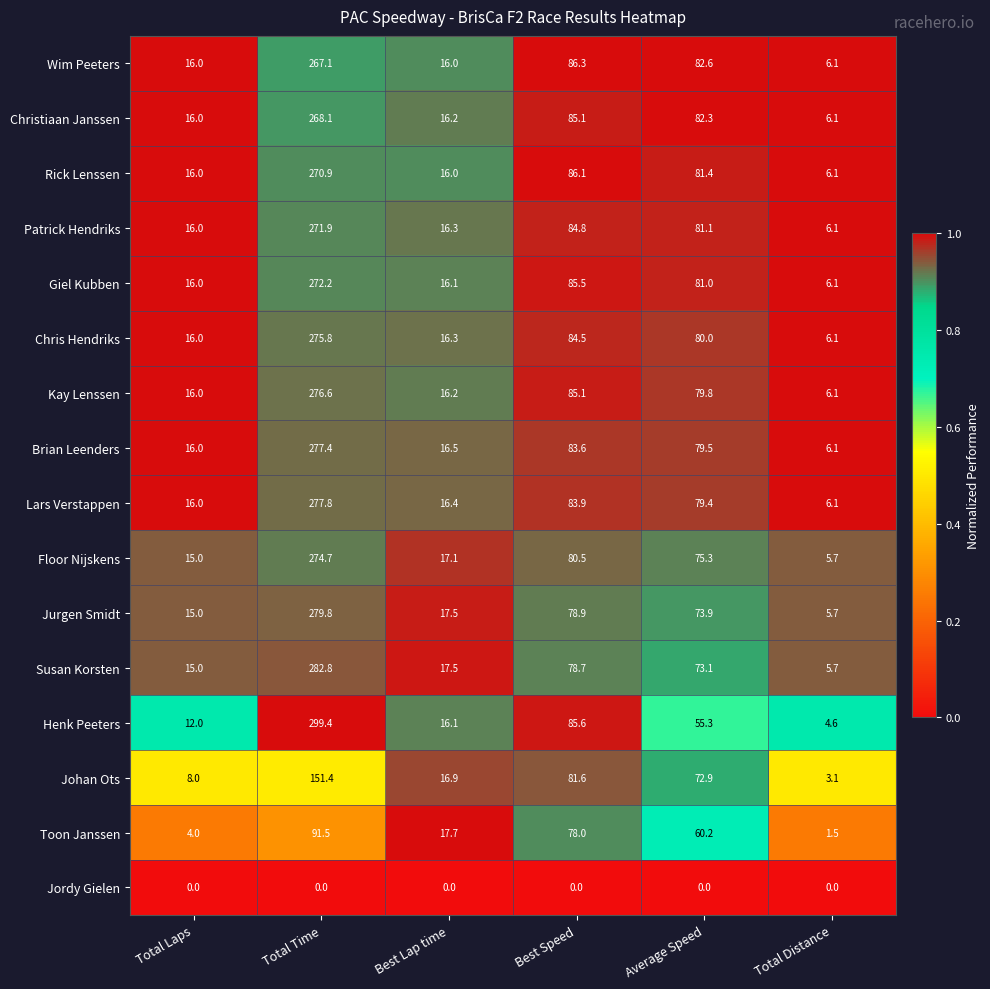

Which series has the largest total across all categories?

Kay Lenssen